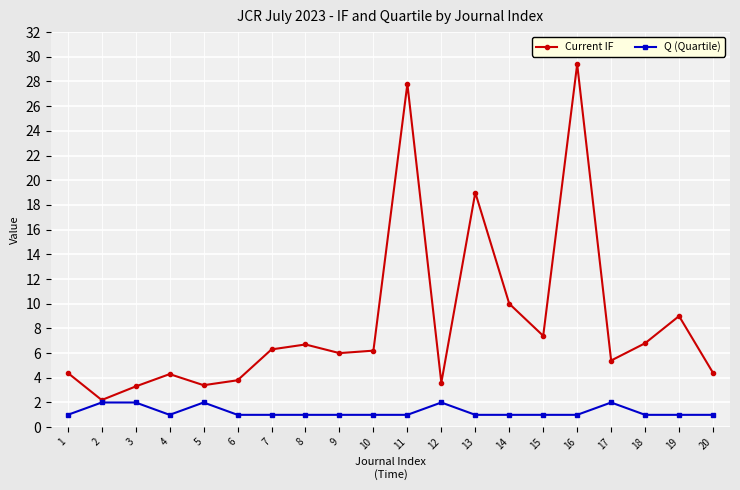

How many distinct data groups are displayed?

2